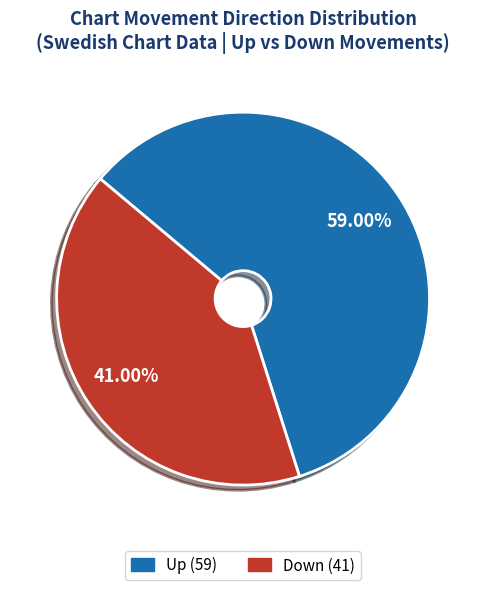

Is there a majority slice in this chart?

Yes